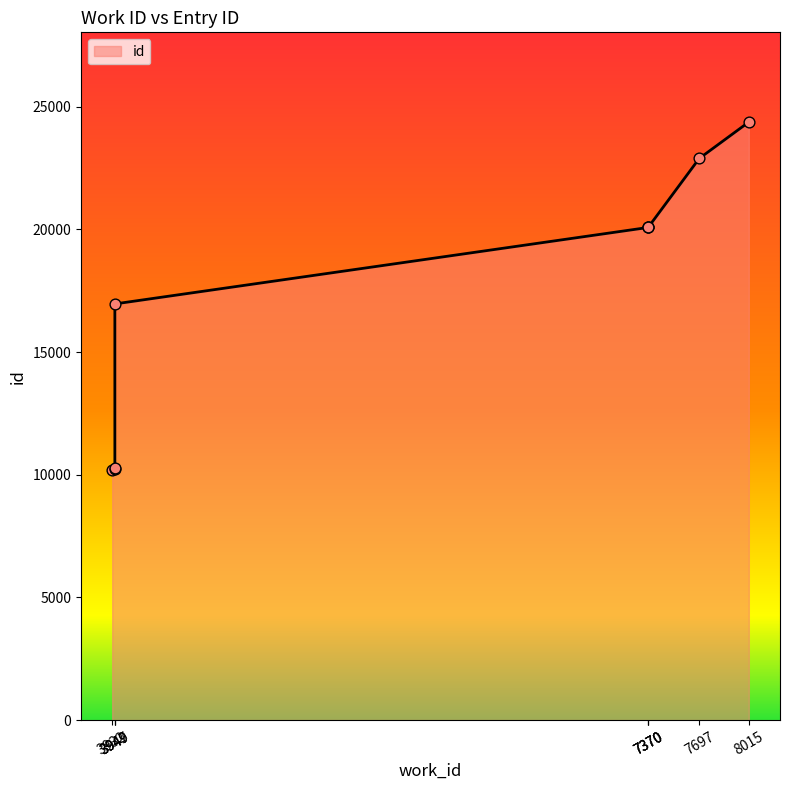

Between 3949 and 3949, which is larger?

3949